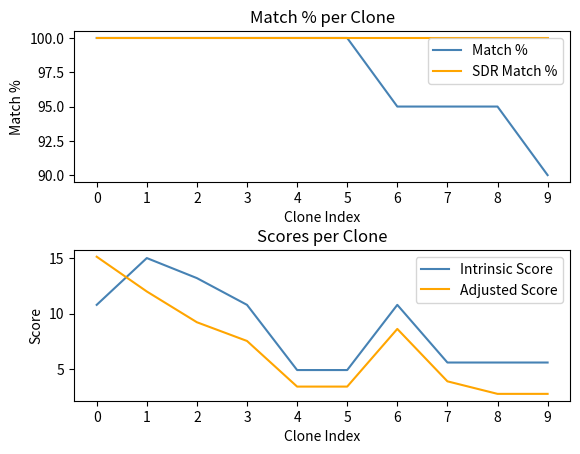

What are all the series names shown in the legend?

Match %, SDR Match %, Intrinsic Score, Adjusted Score